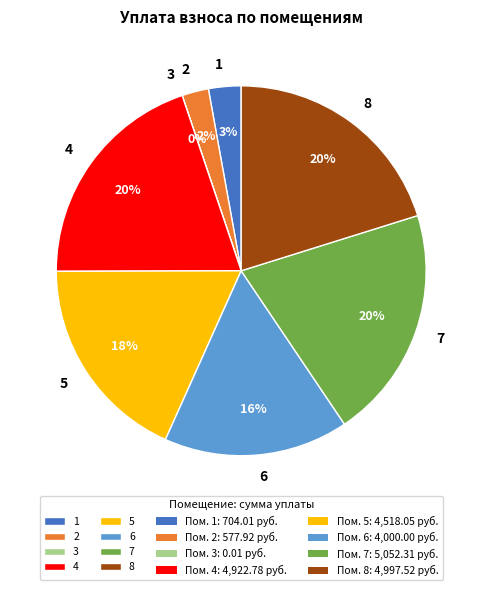

Does 4 account for over 50% of the chart?

No